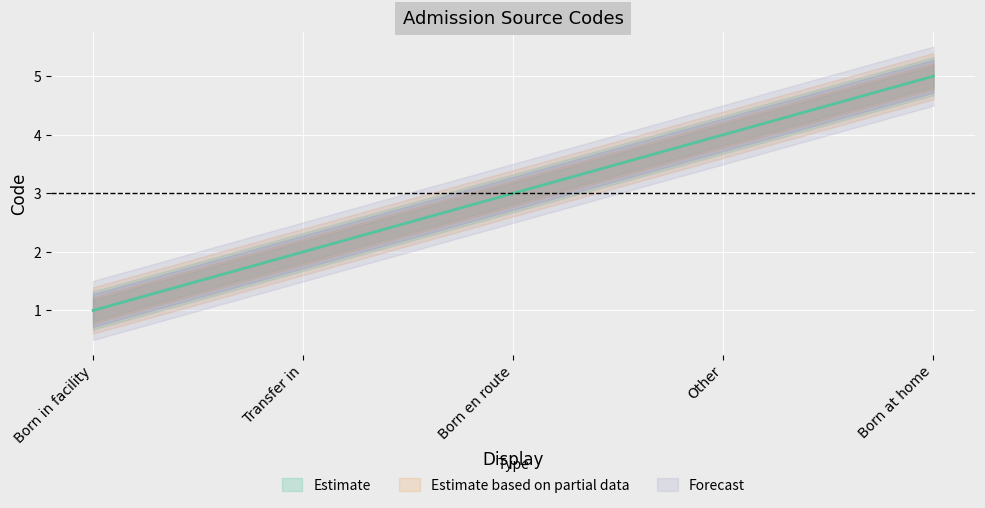

Where is Estimate nearest to the value 3?

Born en route